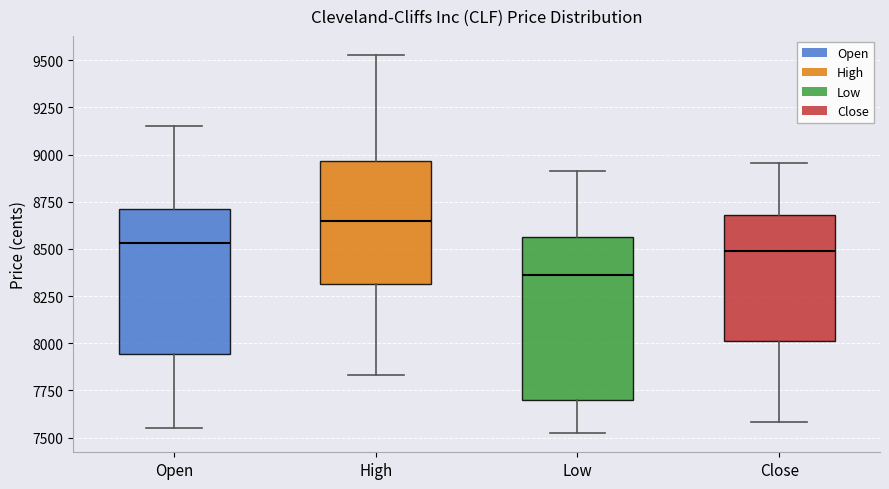

Reading left to right, read every box against the y-axis: the position of its median line, the range the box covers, and the ends of its whiskers. The values are not printed on the chart, so give them approximately, as read against the axis.

Open: median 8550, box 7950 to 8700, whiskers 7550 to 9150
High: median 8650, box 8300 to 8950, whiskers 7850 to 9550
Low: median 8350, box 7700 to 8550, whiskers 7500 to 8900
Close: median 8500, box 8000 to 8700, whiskers 7600 to 8950